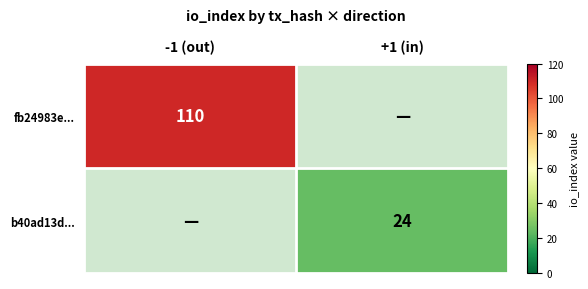

True or false: b40ad13d... has a value of 8 at +1 (in).

False